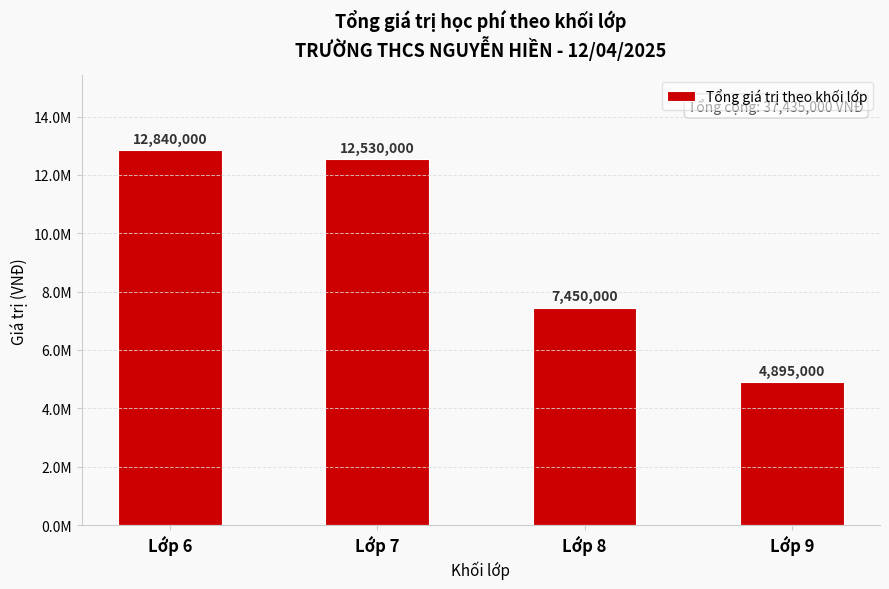

Rank the categories by value from highest to lowest.

Lớp 6, Lớp 7, Lớp 8, Lớp 9